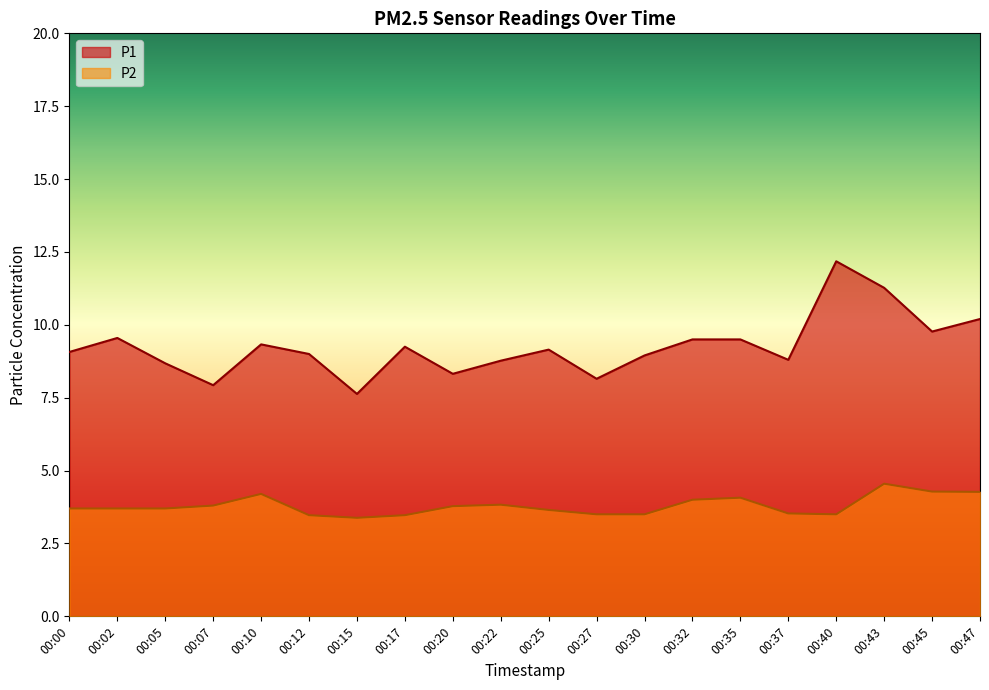

List the series in order of their peak value, lowest first.

P2, P1